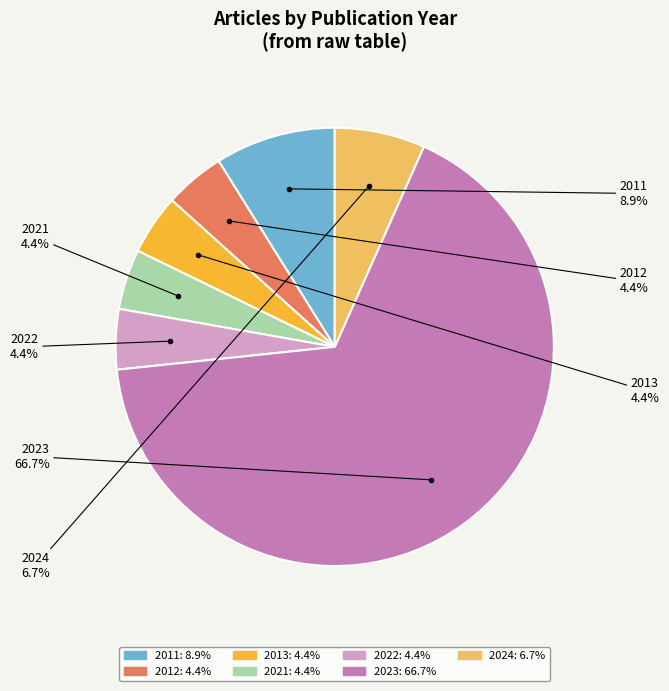

Does any single category account for the majority?

Yes